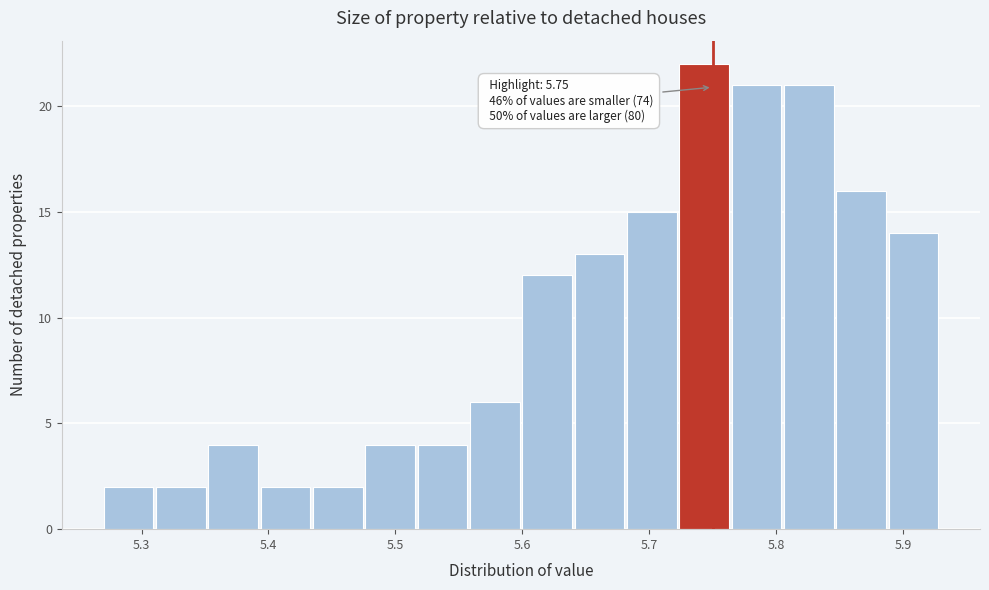

Which range on the x-axis has the tallest bar?

5.72 to 5.77